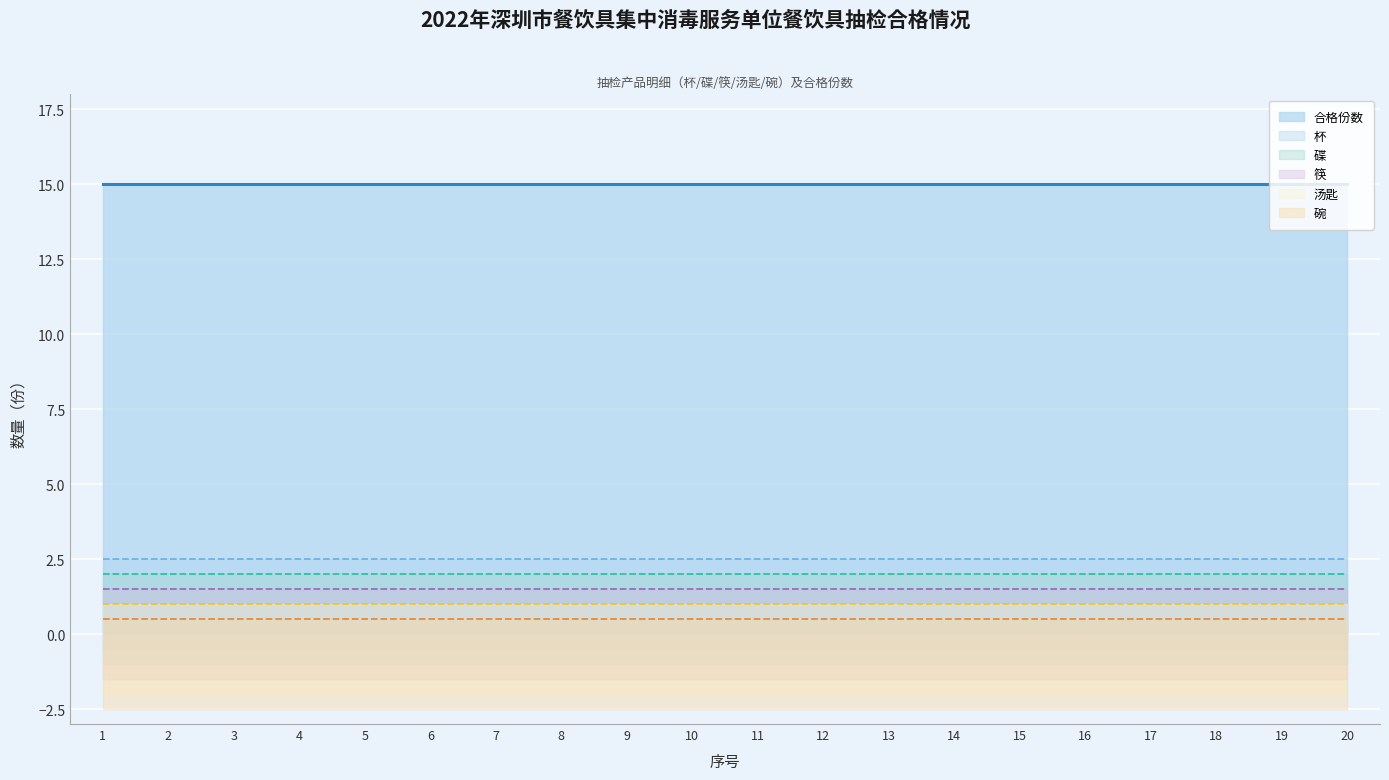

At how many categories does at least one series exceed 10?

20